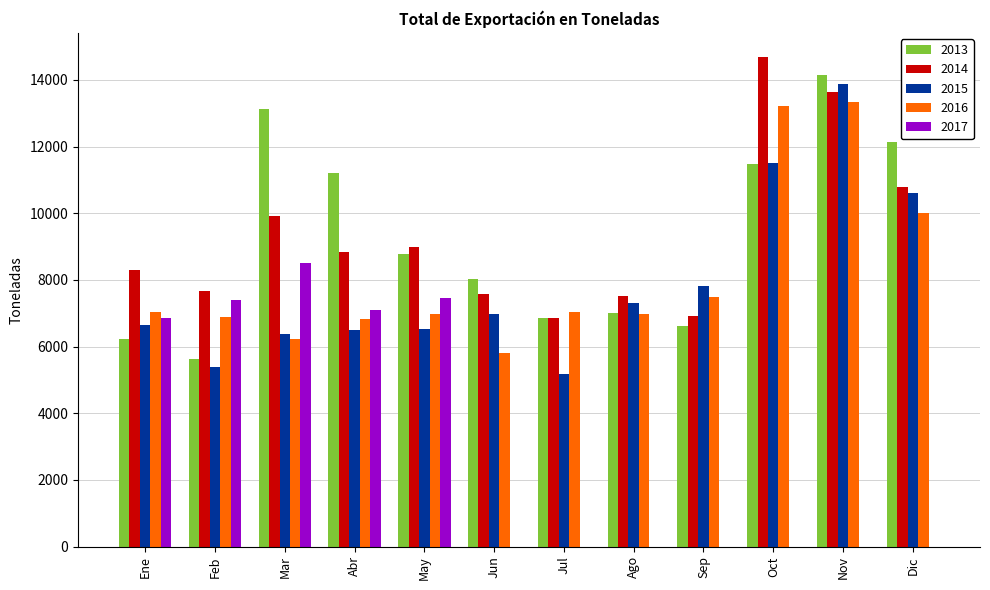

What is the sum of all 2015 values?

94701.5